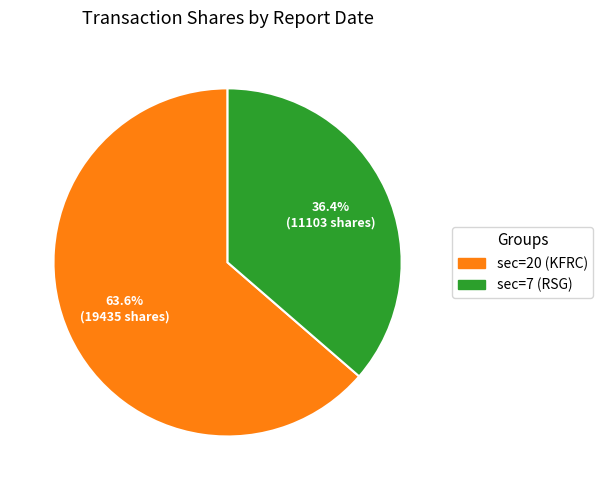

What percentage do sec=7 (RSG) and sec=20 (KFRC) together represent?

100.0%